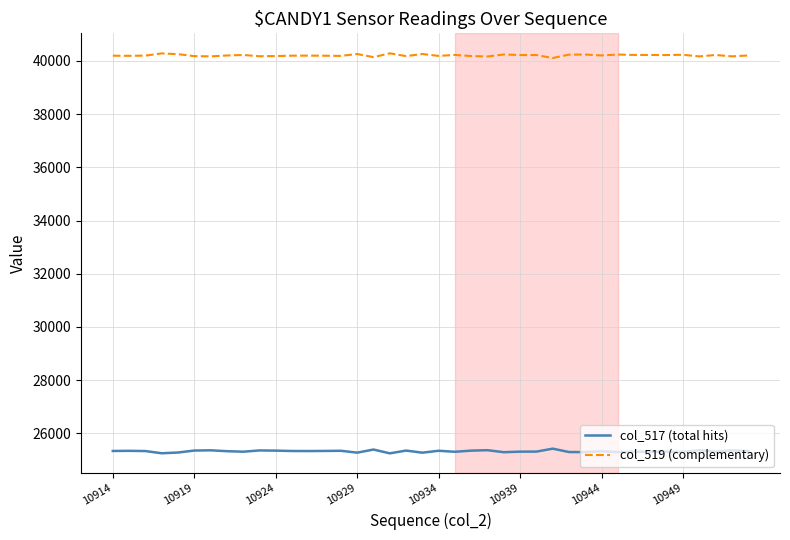

What is the minimum value shown in the chart?

25247